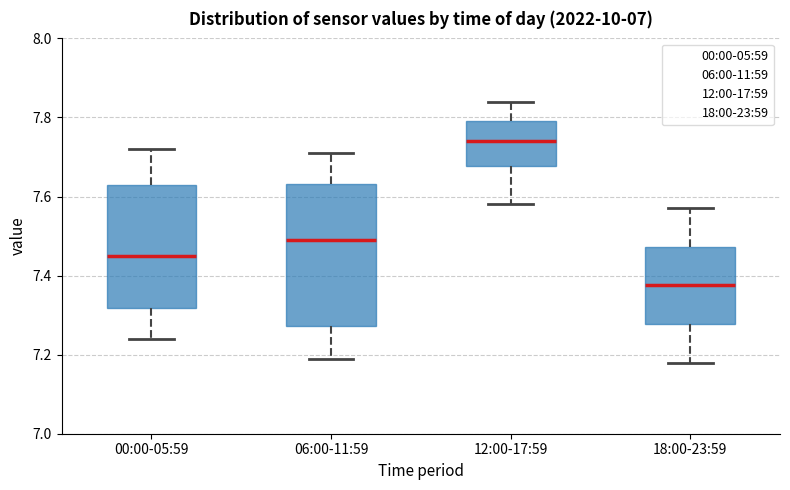

Reading left to right, transcribe this box plot: for each box, give where its median line is, the range the box spans, and where its two whiskers end, as read against the y-axis. The values are not printed on the chart, so give them approximately, as read against the axis.

00:00-05:59: median 7.46, box 7.32 to 7.64, whiskers 7.24 to 7.72
06:00-11:59: median 7.50, box 7.28 to 7.64, whiskers 7.20 to 7.72
12:00-17:59: median 7.74, box 7.68 to 7.80, whiskers 7.58 to 7.84
18:00-23:59: median 7.38, box 7.28 to 7.48, whiskers 7.18 to 7.58